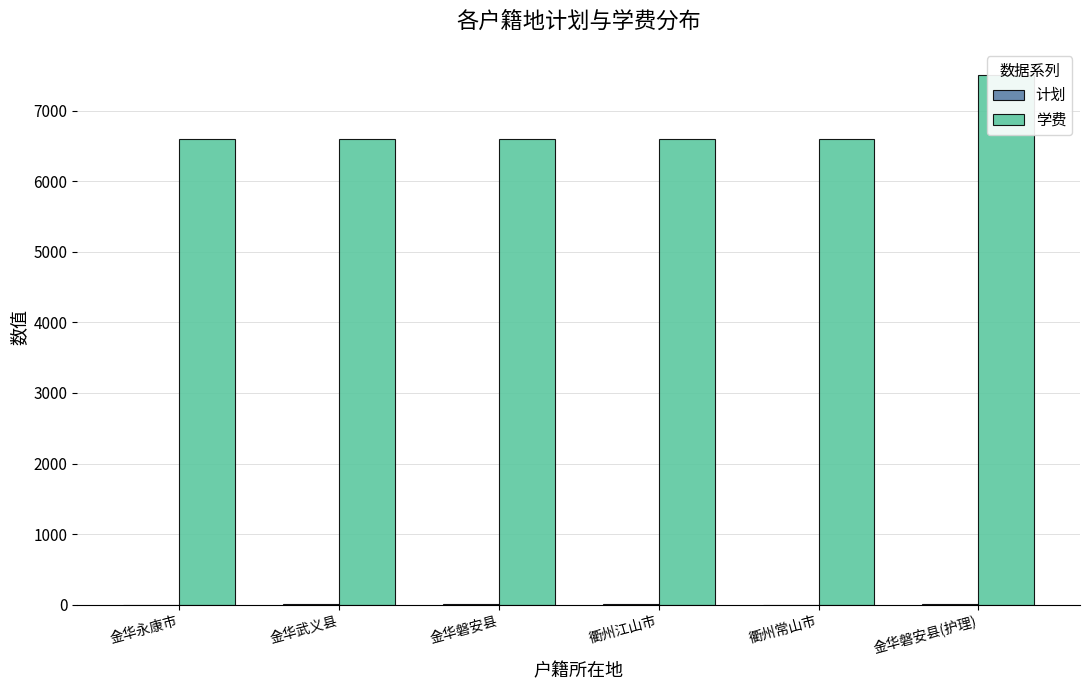

What is the average value of the 学费 series?

6750